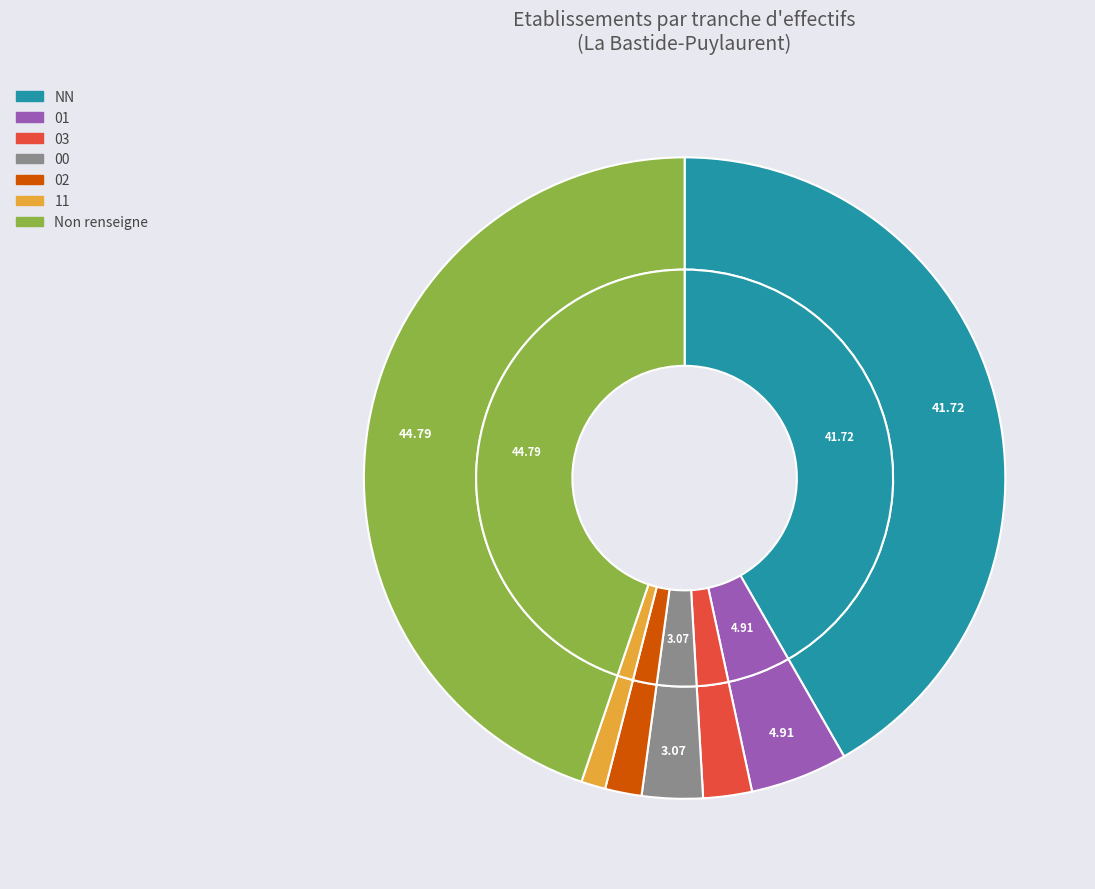

How much of the chart is everything except ?

55.2%